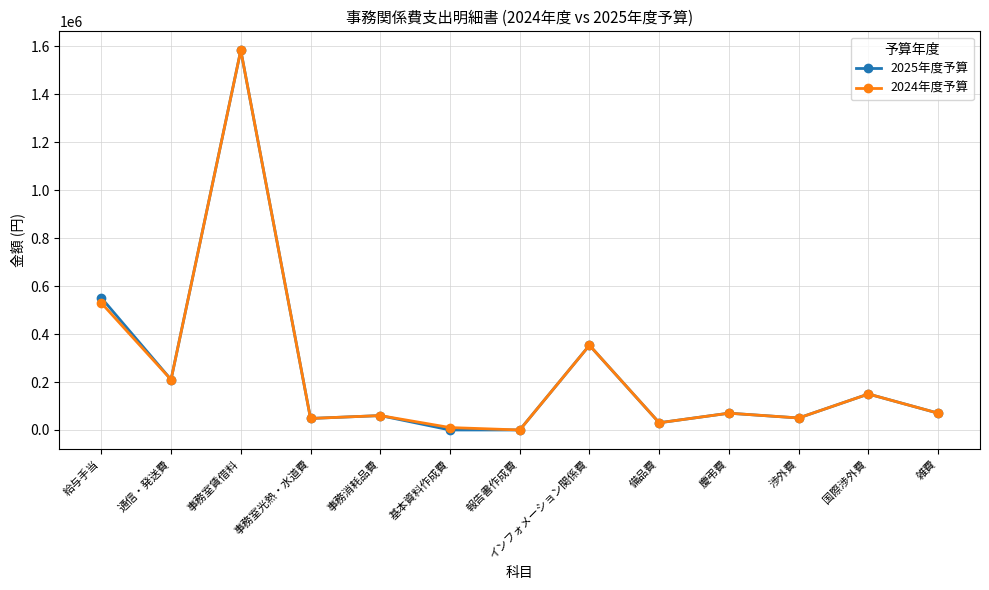

What is the difference between the 2025年度予算 values at 事務室光熱・水道費 and 備品費?

18000